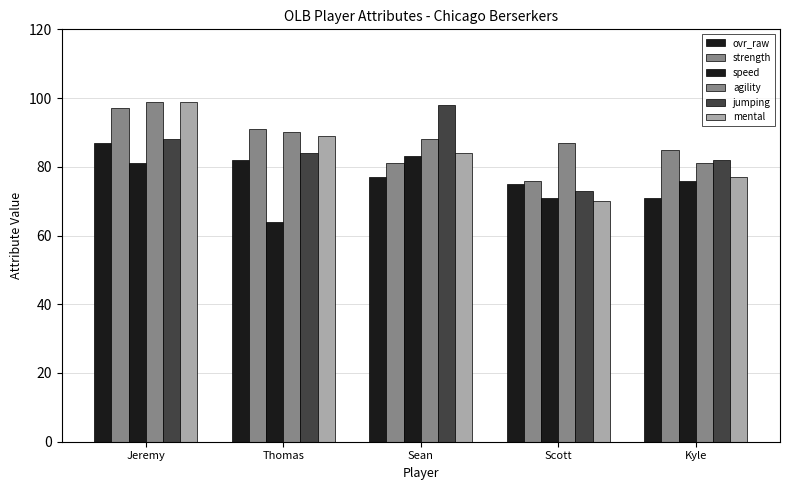

How many bars are there in total?

30